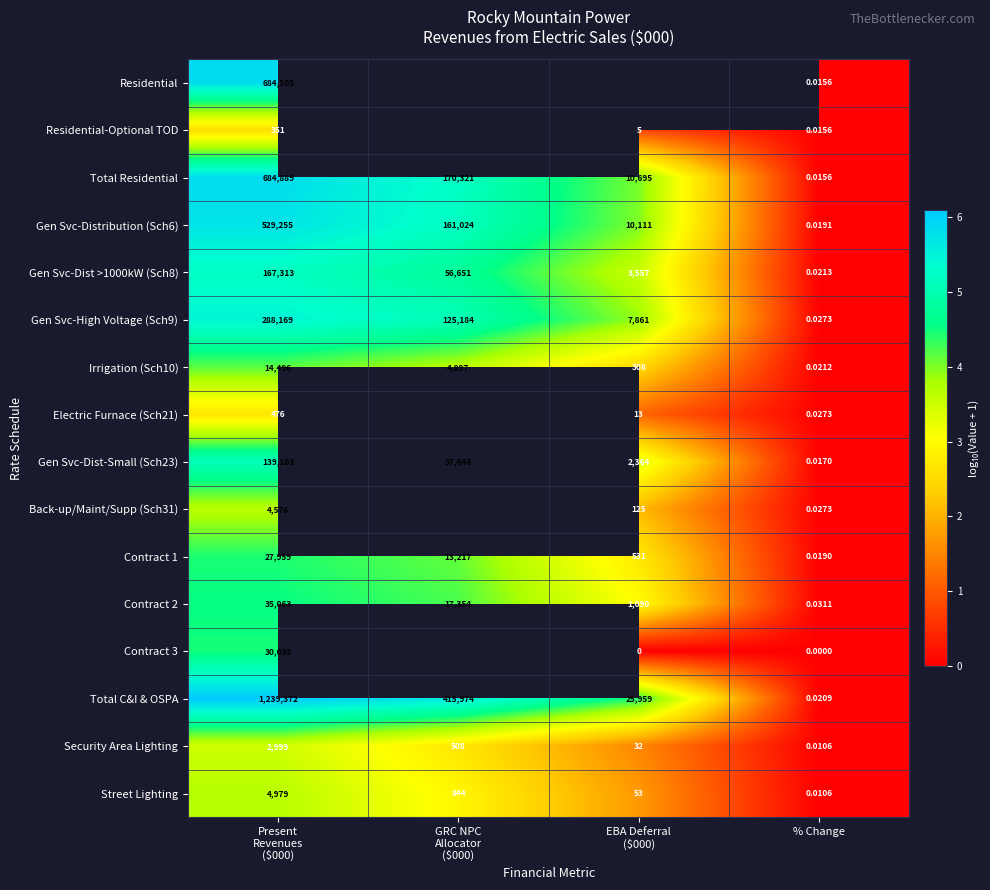

Which category has the lowest value in the Street Lighting series?

% Change